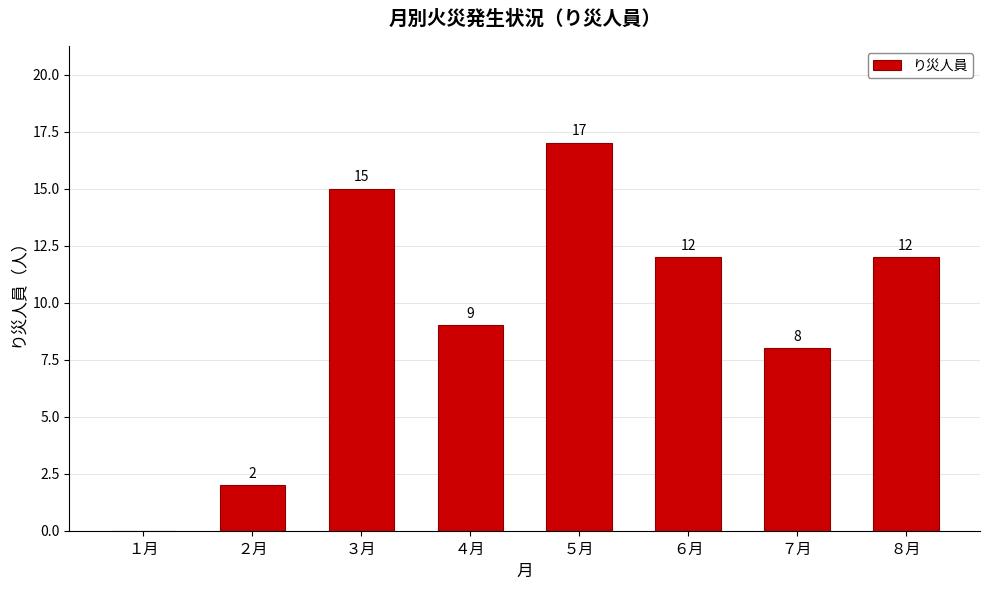

Reading left to right, extract all data points from this chart.

１月=0	２月=2	３月=15	４月=9	５月=17	６月=12	７月=8	８月=12